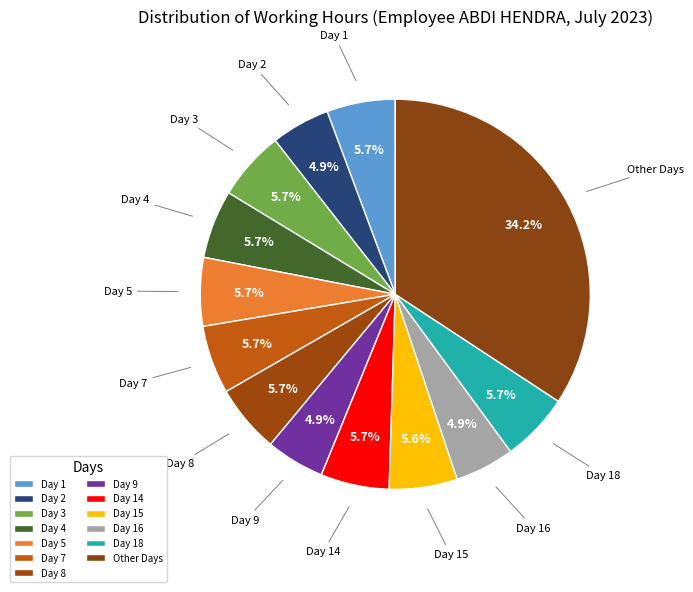

What percentage do Day 9 and Day 5 together represent?

10.5%